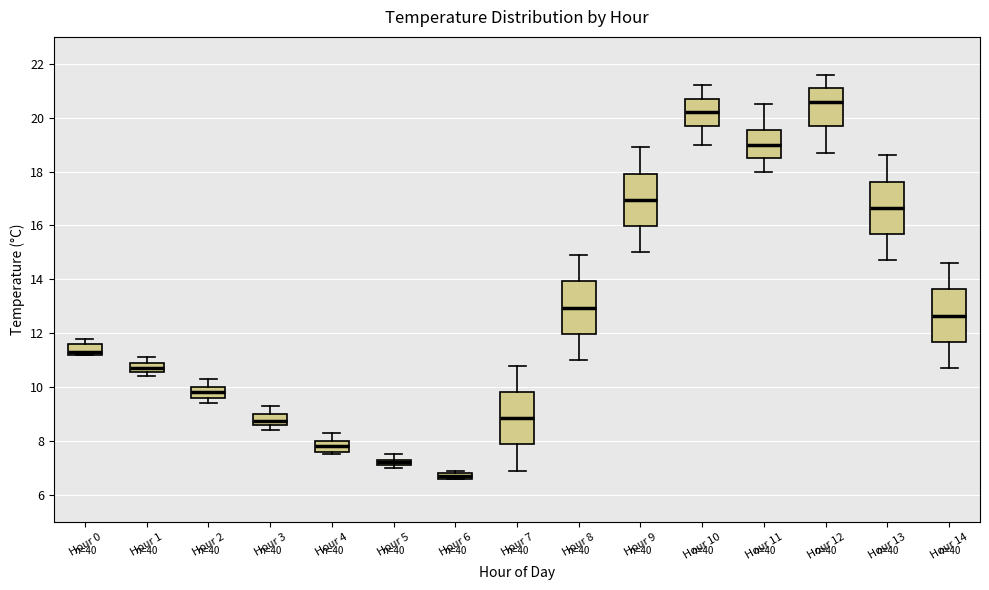

Where is the lower edge of the box for Hour 5 on the y-axis? The values are not printed on the chart, so give them approximately, as read against the axis.

7.2